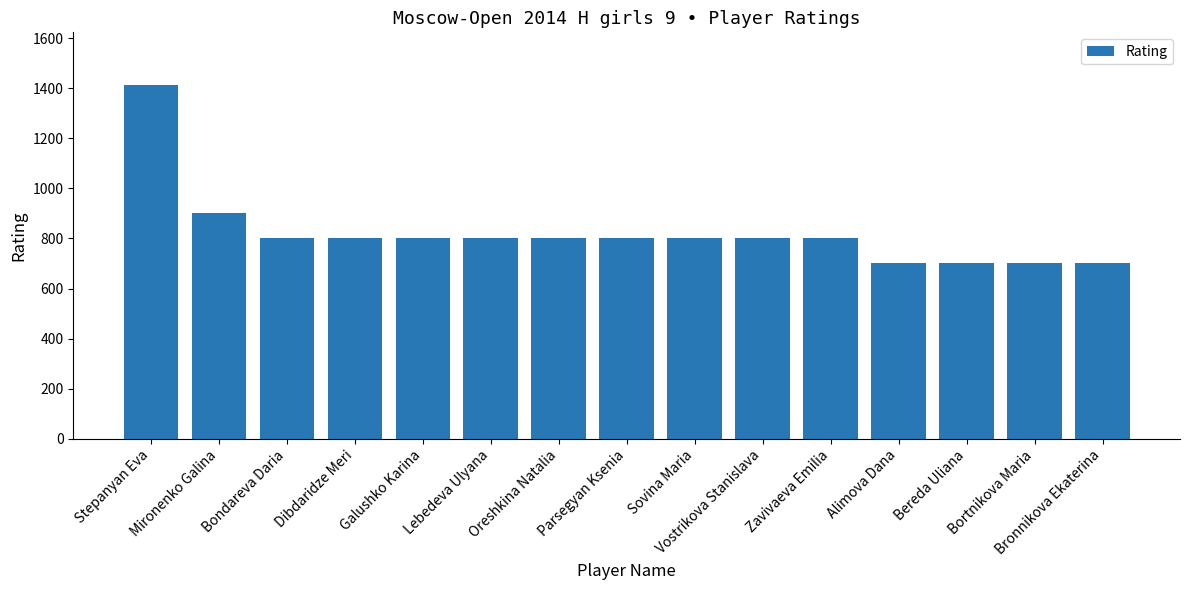

Reading right to left, what are all the values shown in this chart?

Bronnikova Ekaterina=700	Bortnikova Maria=700	Bereda Uliana=700	Alimova Dana=700	Zavivaeva Emilia=800	Vostrikova Stanislava=800	Sovina Maria=800	Parsegyan Ksenia=800	Oreshkina Natalia=800	Lebedeva Ulyana=800	Galushko Karina=800	Dibdaridze Meri=800	Bondareva Daria=800	Mironenko Galina=900	Stepanyan Eva=1412